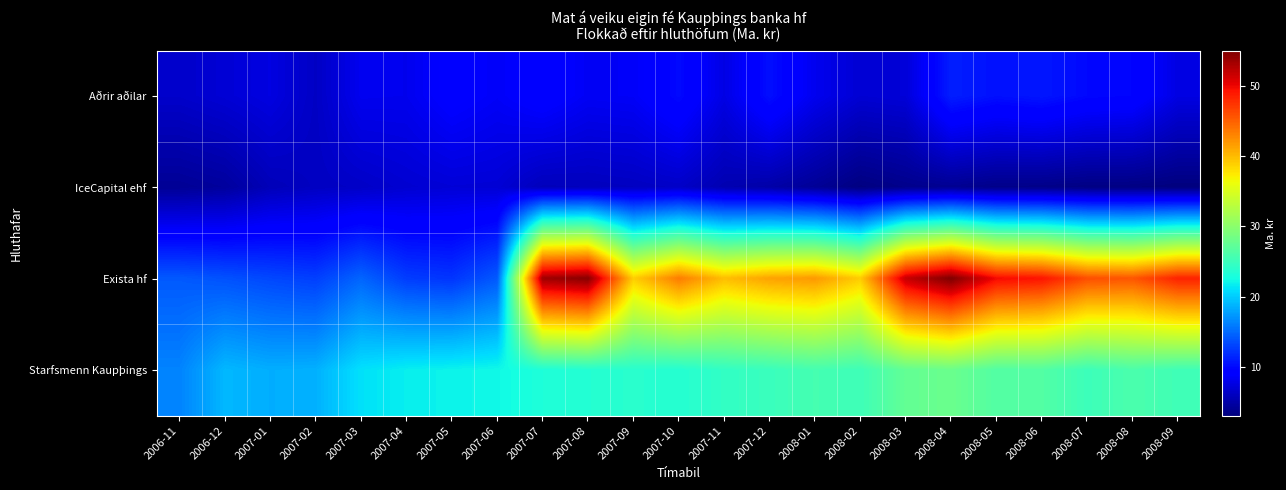

List the series in order of their peak value, highest first.

Exista hf, Starfsmenn Kaupþings, Aðrir aðilar, IceCapital ehf